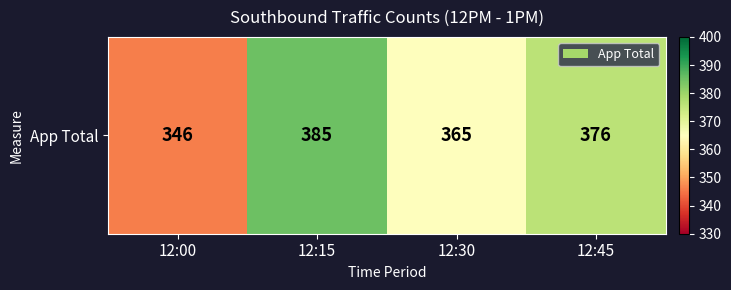

Reading left to right, transcribe all the data shown in this chart.

346	385	365	376